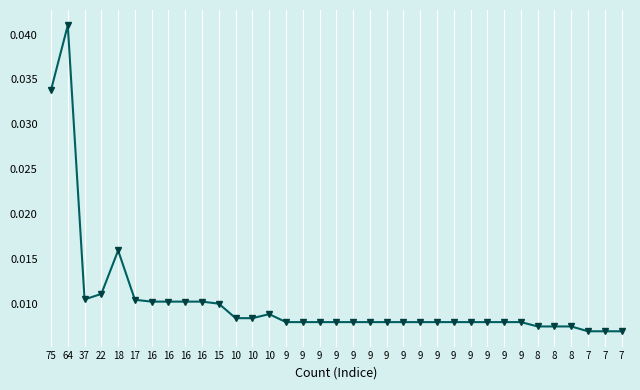

True or false: the data shows 0.0 at 7.

True